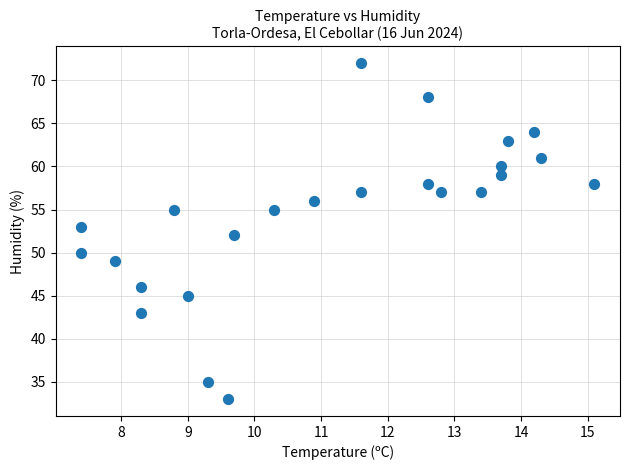

What is the range of Y values (max minus min)?

39